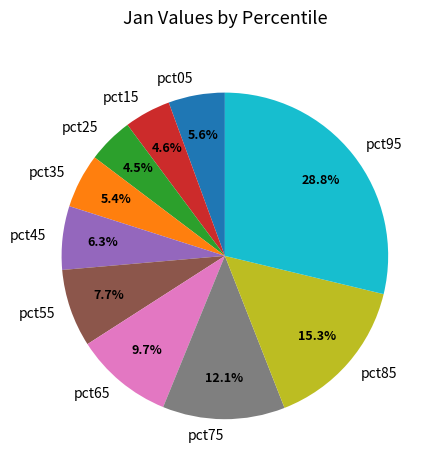

How much of the chart is everything except pct25?

95.5%